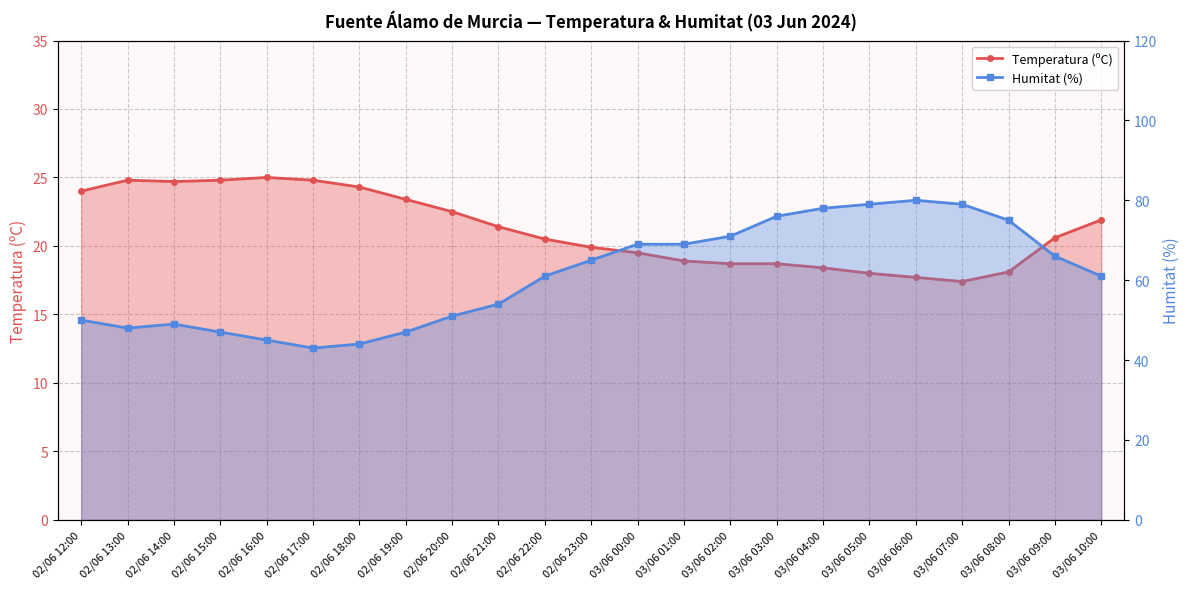

What is the average value of the Humitat (%) series?

61.2